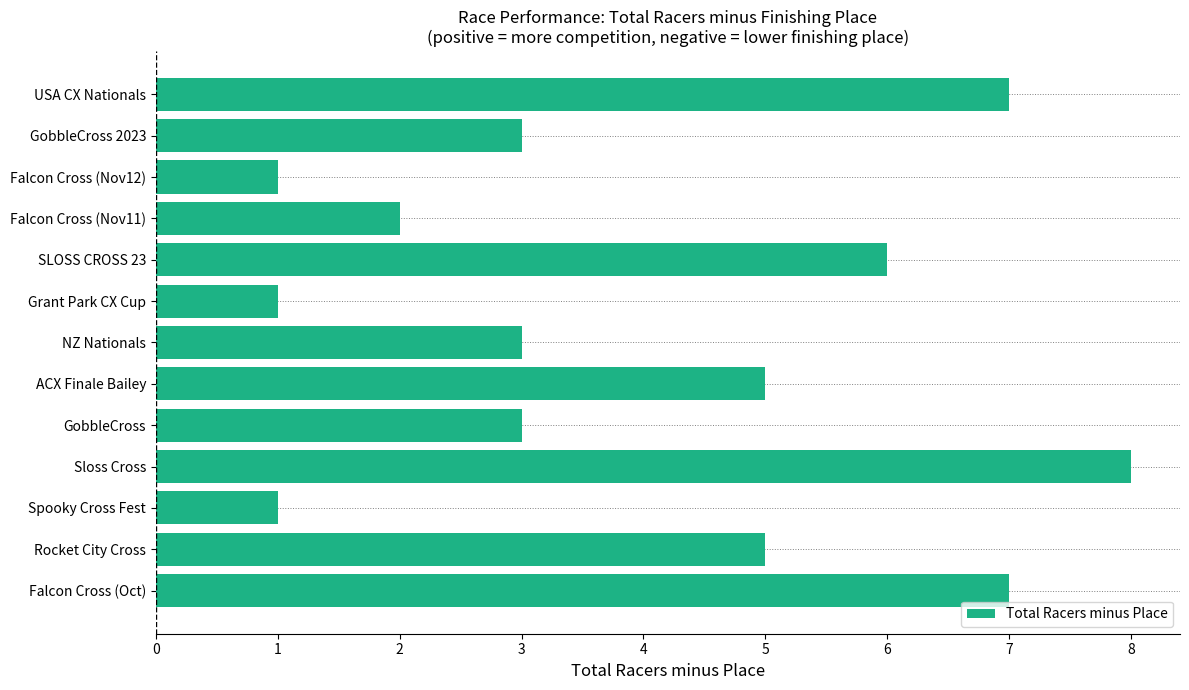

Reading top to bottom, extract all data points from this chart.

7	3	1	2	6	1	3	5	3	8	1	5	7